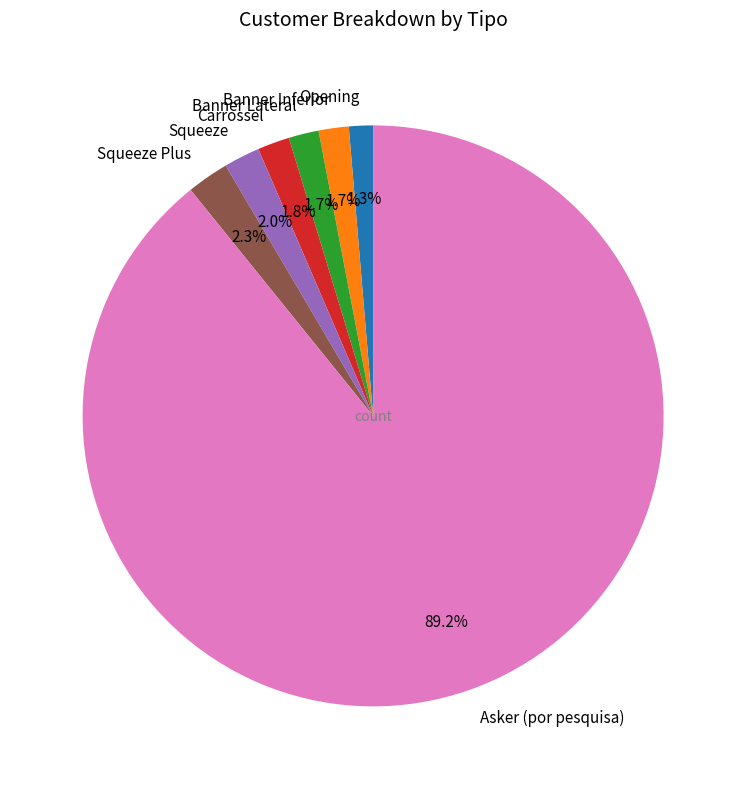

True or false: Squeeze Plus accounts for 2% of the total.

True